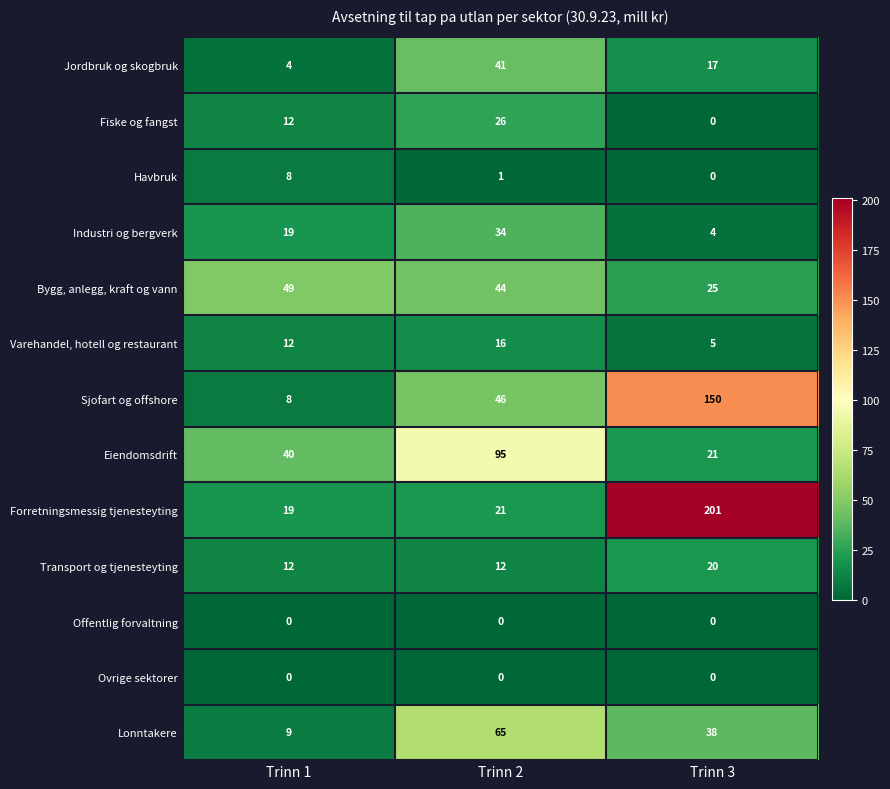

Where is Industri og bergverk nearest to the value 19?

Trinn 1